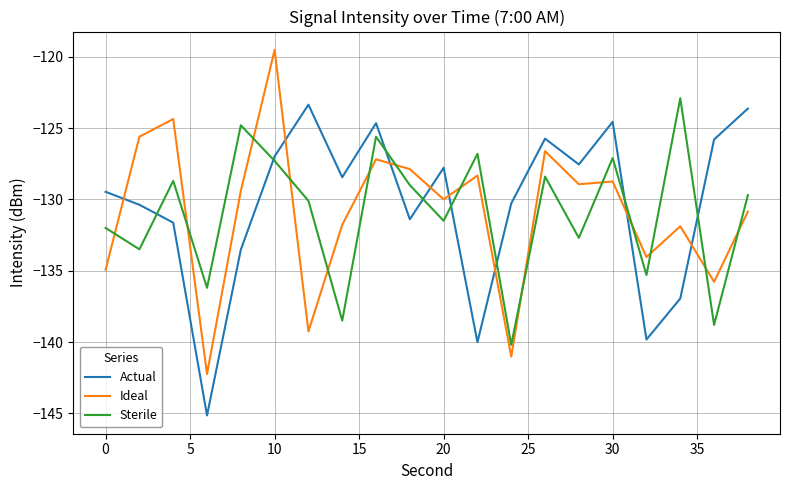

Rank the series by their maximum value, from highest to lowest.

Ideal, Sterile, Actual